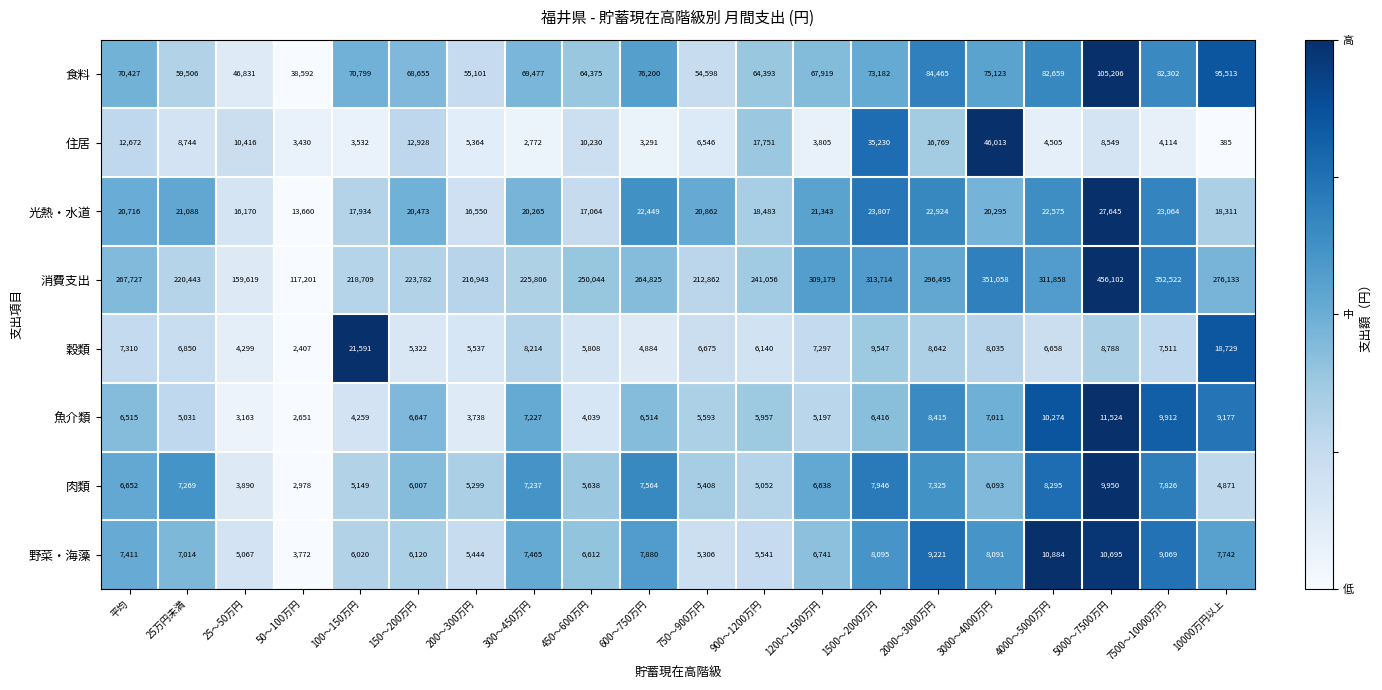

At which label does 消費支出 first exceed 264825?

平均